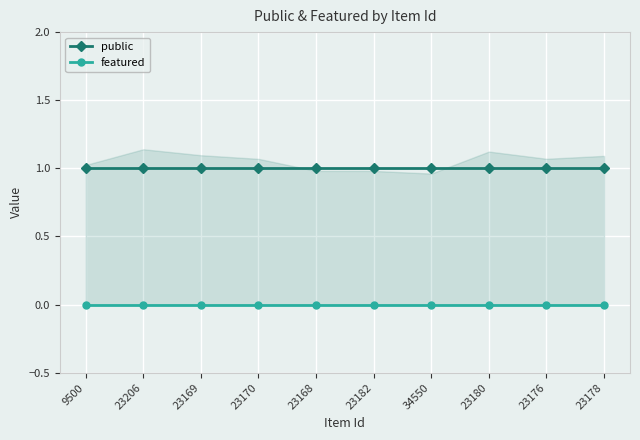

Which series has the largest total across all categories?

public